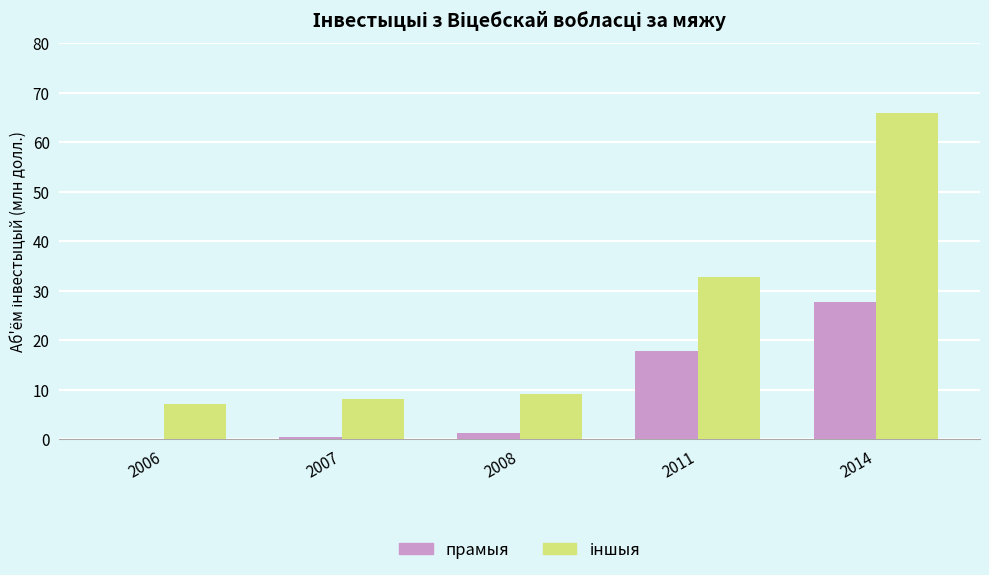

At which label does прамыя reach its peak?

2014